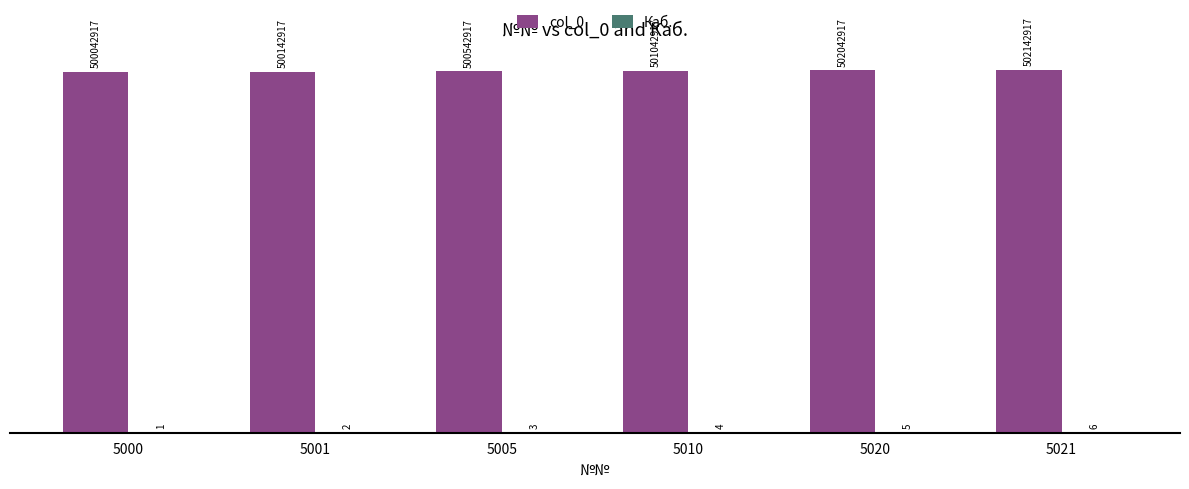

Between 5001 and 5021, which series saw the biggest shift?

col_0